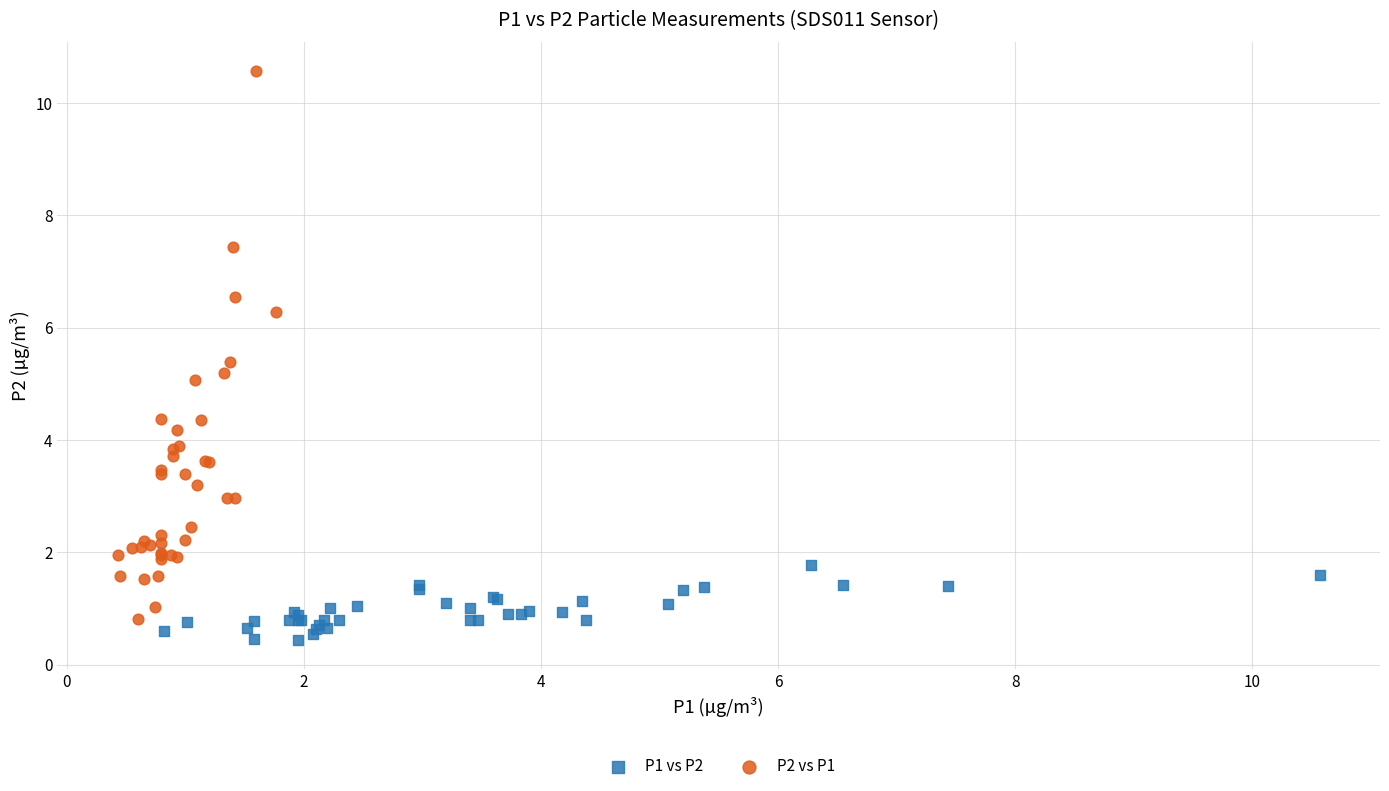

Which series has the largest Y range (max minus min)?

P2 vs P1